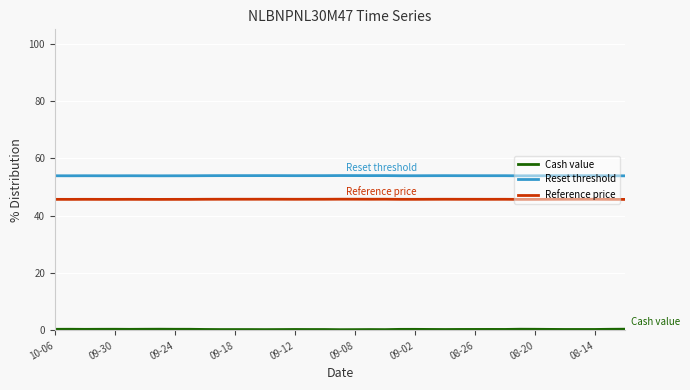

What is the maximum value shown in the chart?

54.0